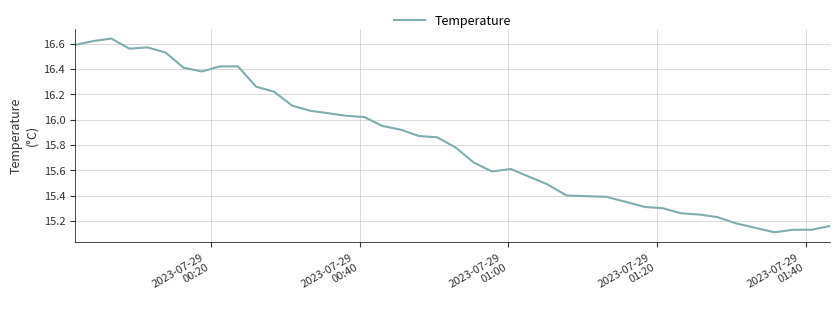

How many lines are shown in the chart?

1